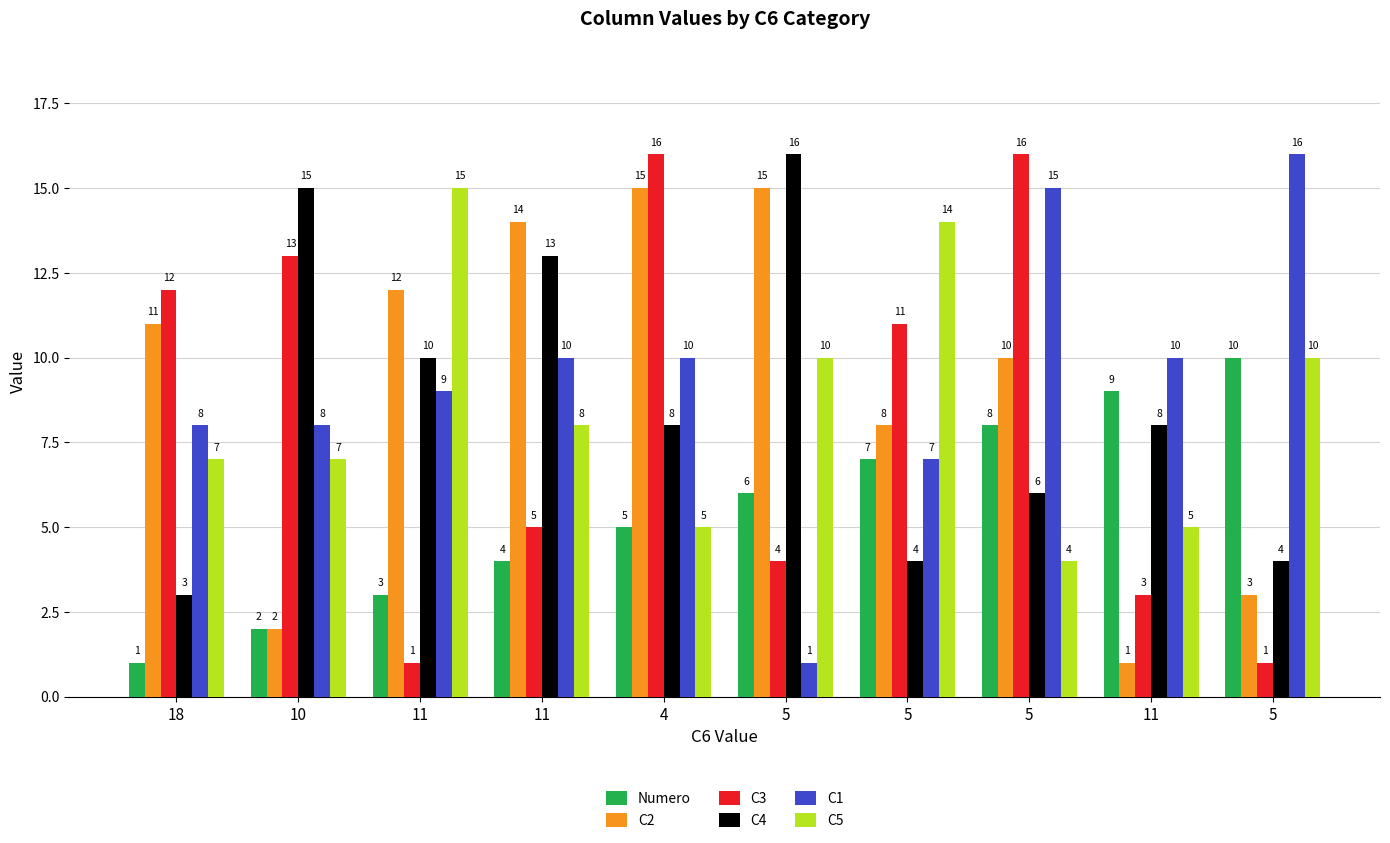

What is the difference between the highest and lowest values at 5?

15